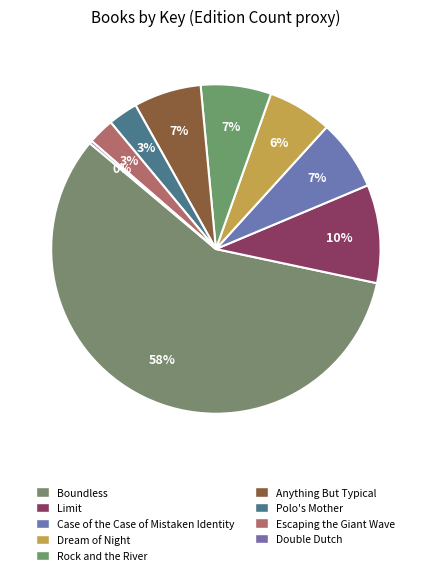

Is Boundless the majority of the pie?

Yes